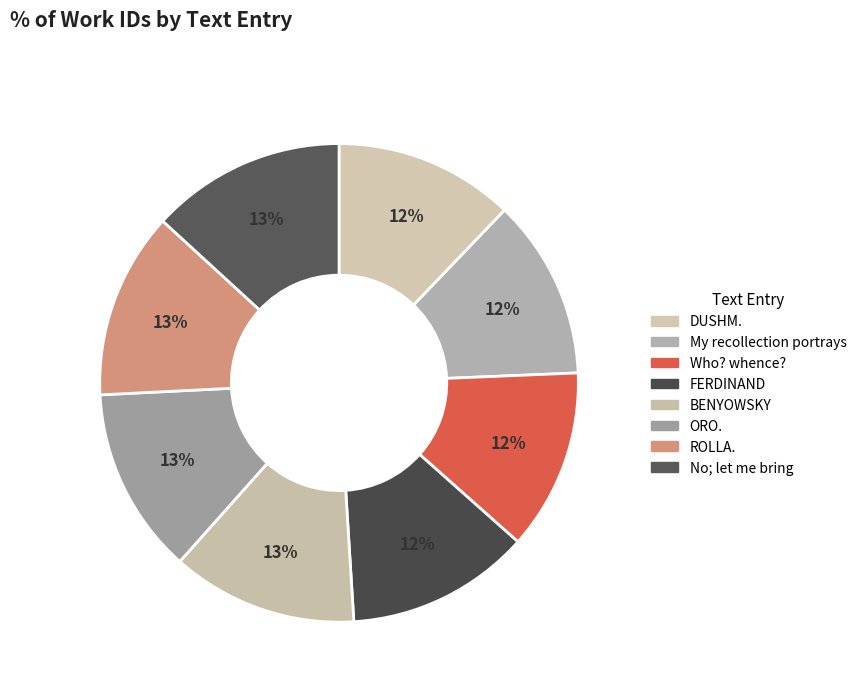

True or false: No; let me bring accounts for 13% of the total.

True